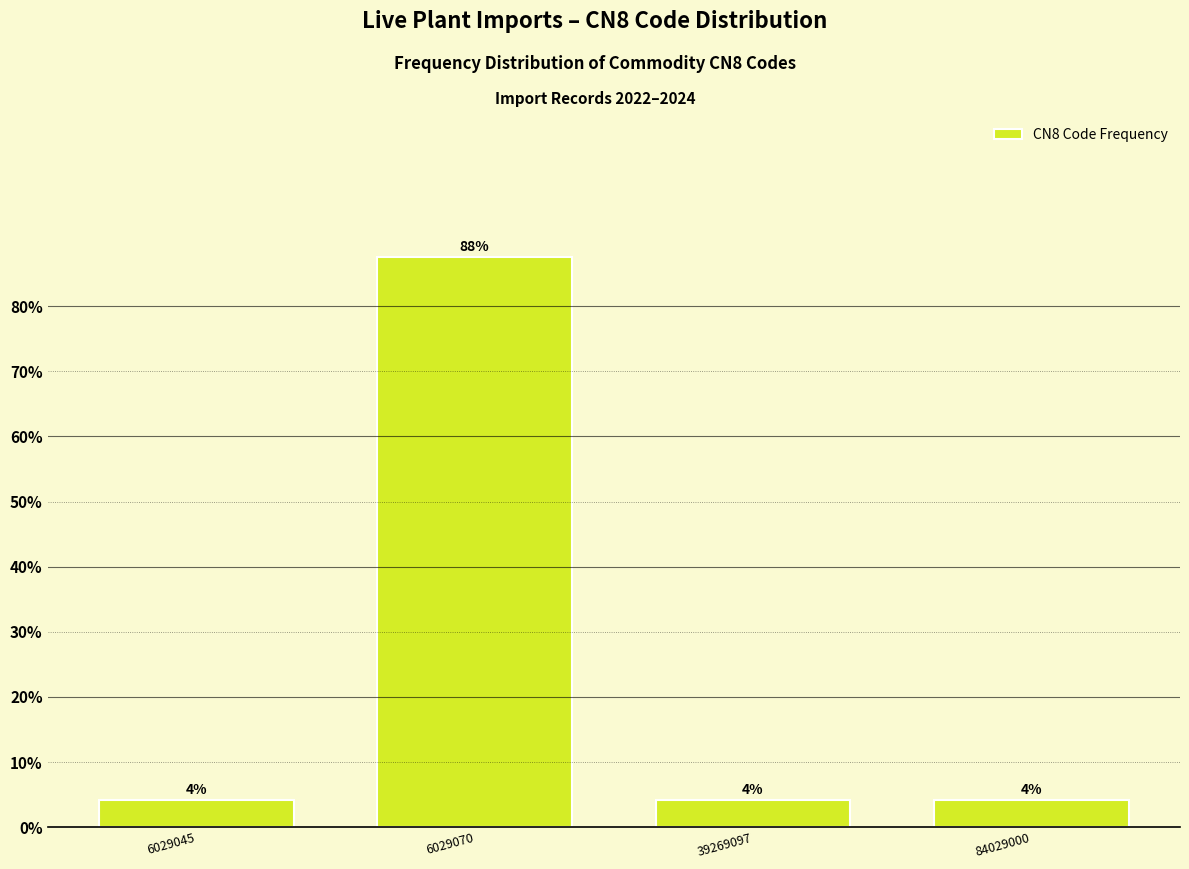

How many bars are there in total?

4